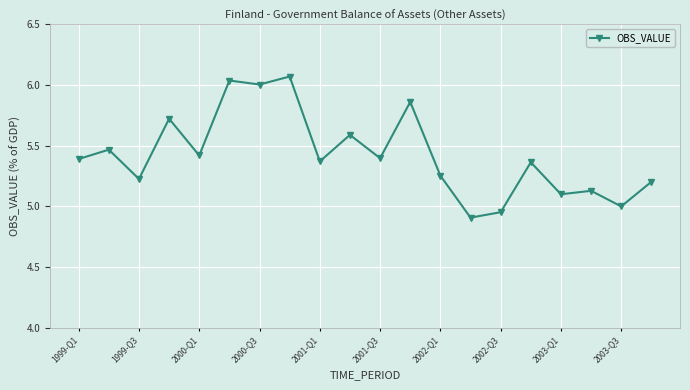

How many lines are shown in the chart?

1